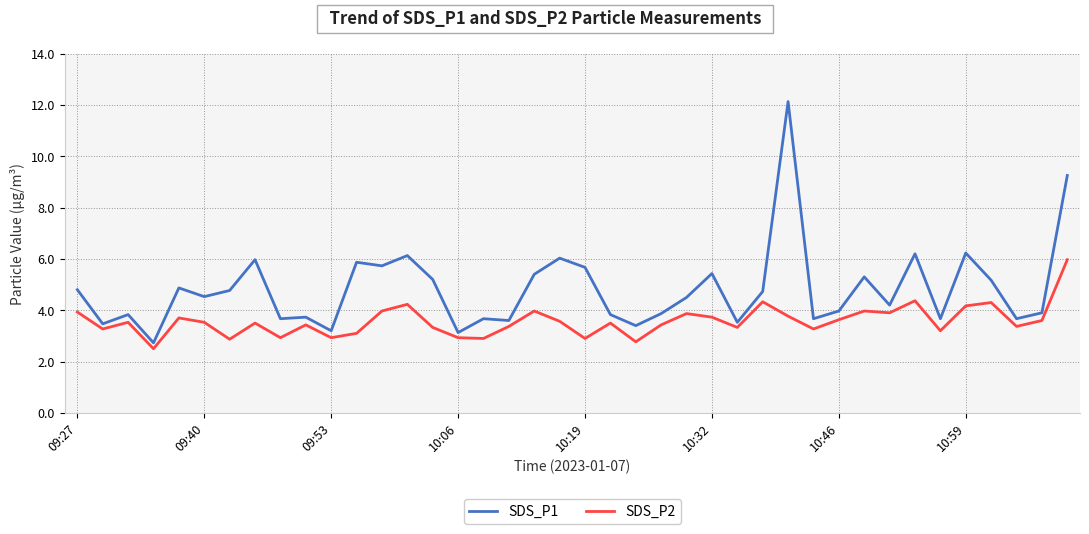

What is the smallest value displayed?

2.5